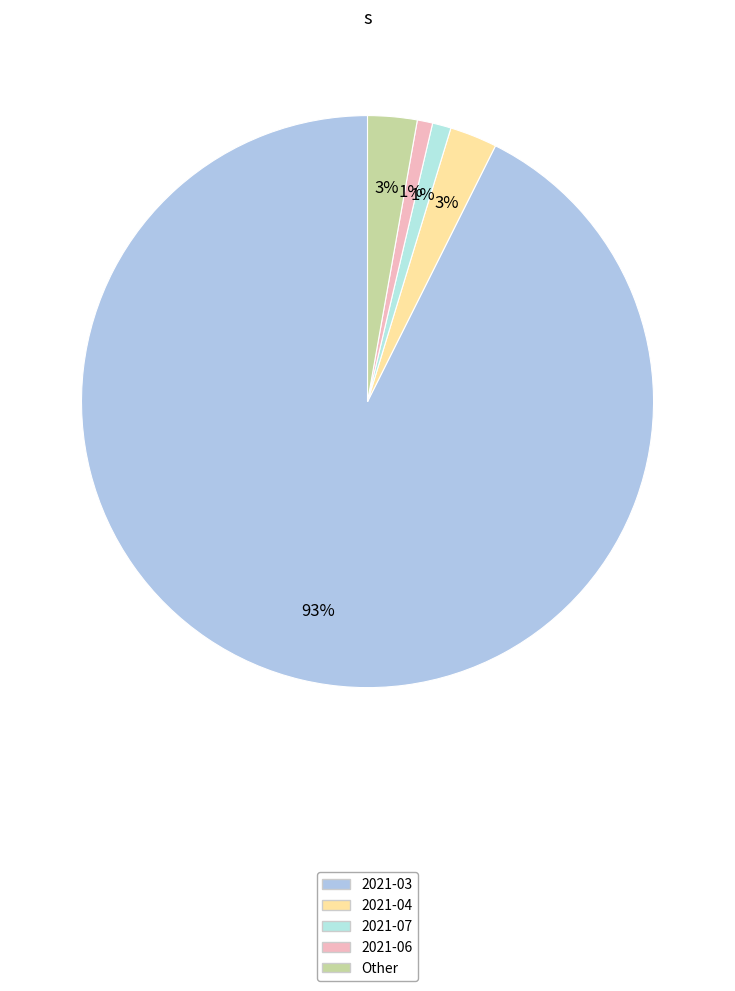

How many slices are in this pie chart?

5